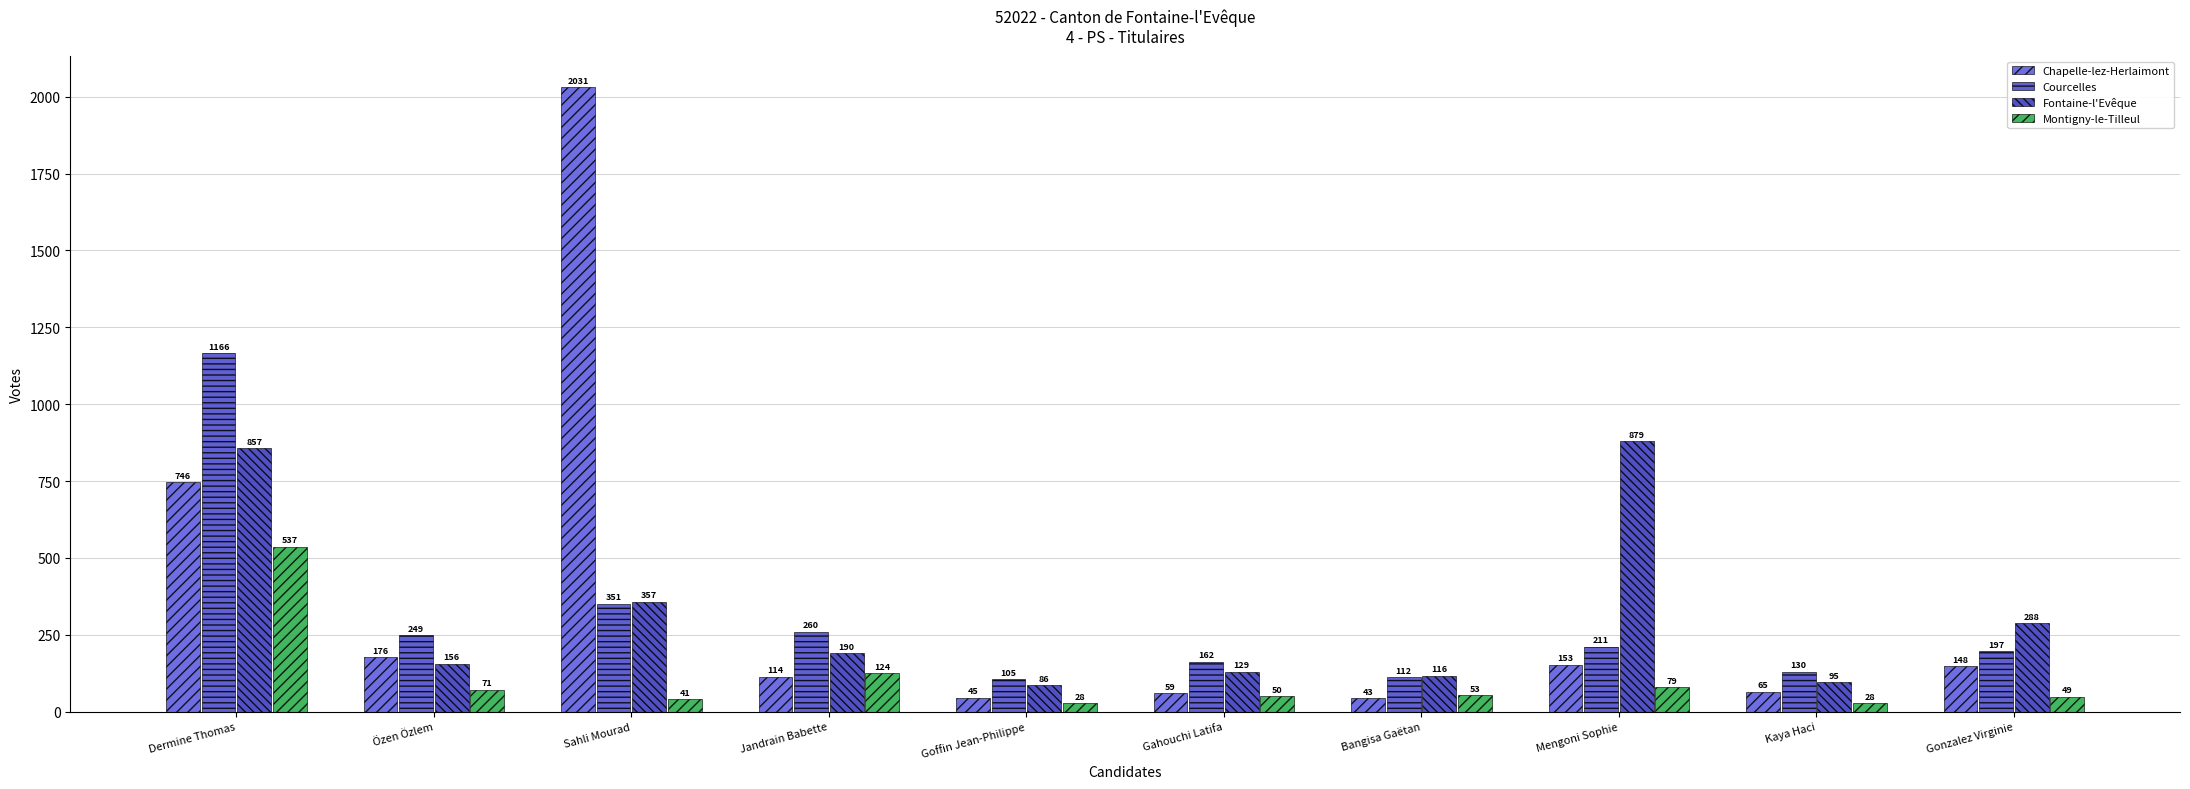

Read the Courcelles value at Gonzalez Virginie, to the nearest 100.

200